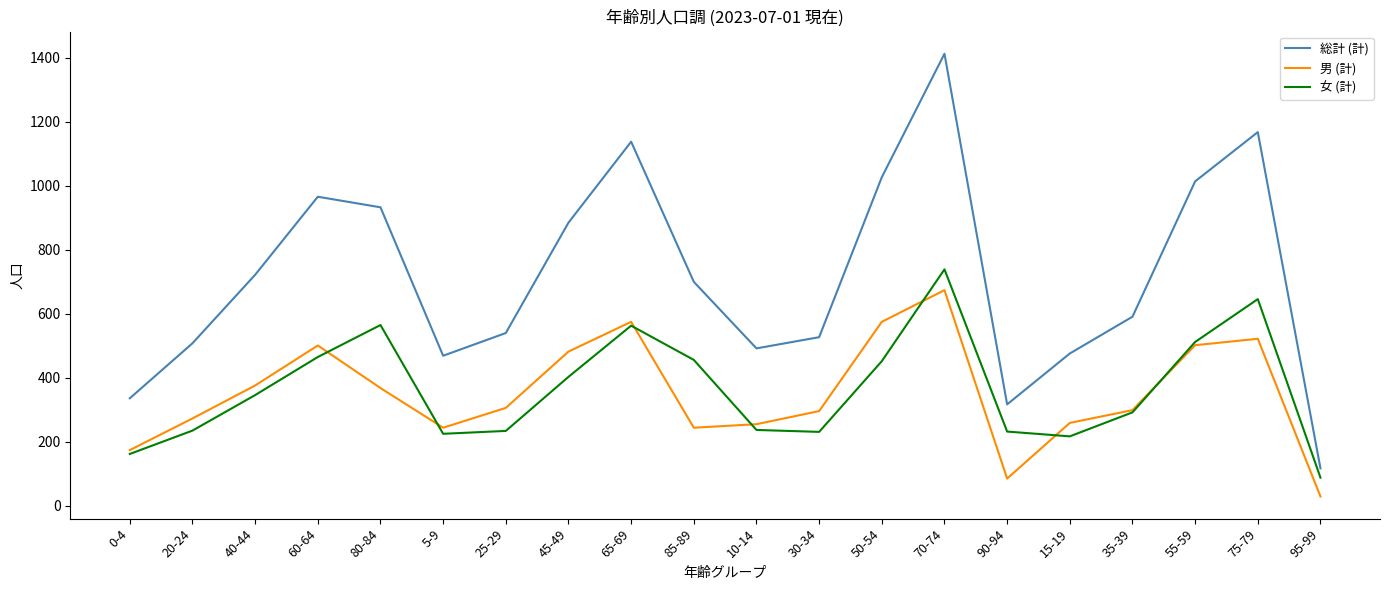

What is the sum of the 男 (計) values at 85-89 and 70-74?

918